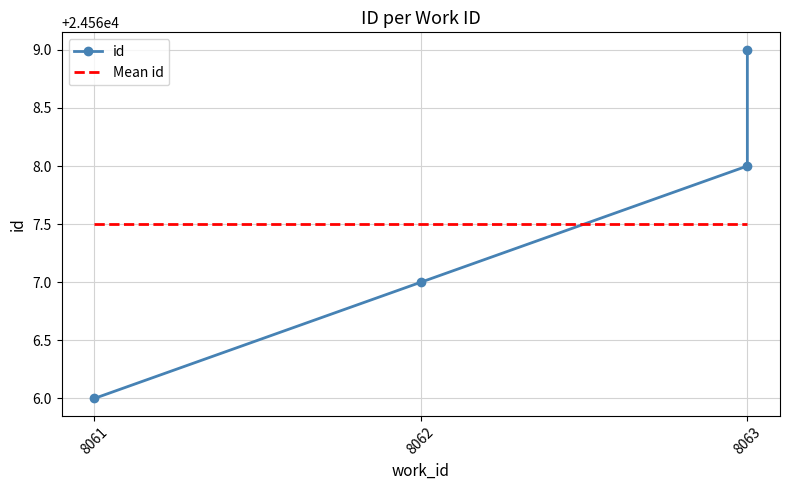

Is it true that id equals 35494.2 at 8063?

False